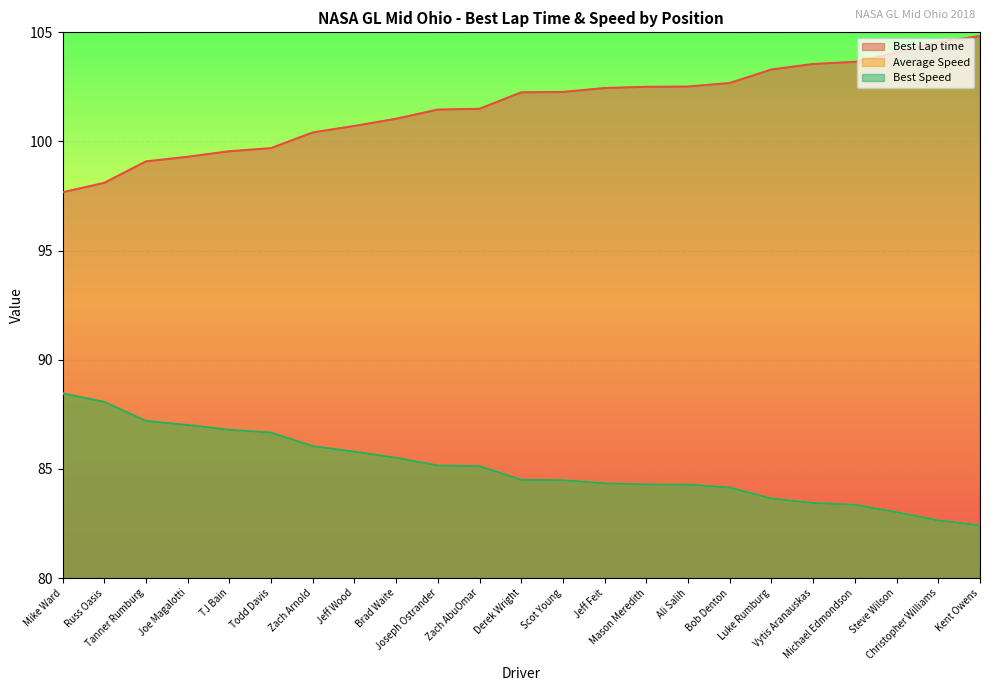

Which series has the largest total across all categories?

Best Lap time